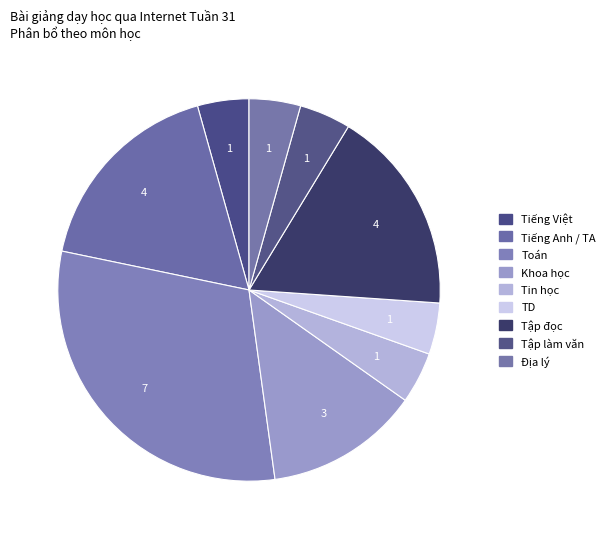

How many segments does this pie chart have?

9